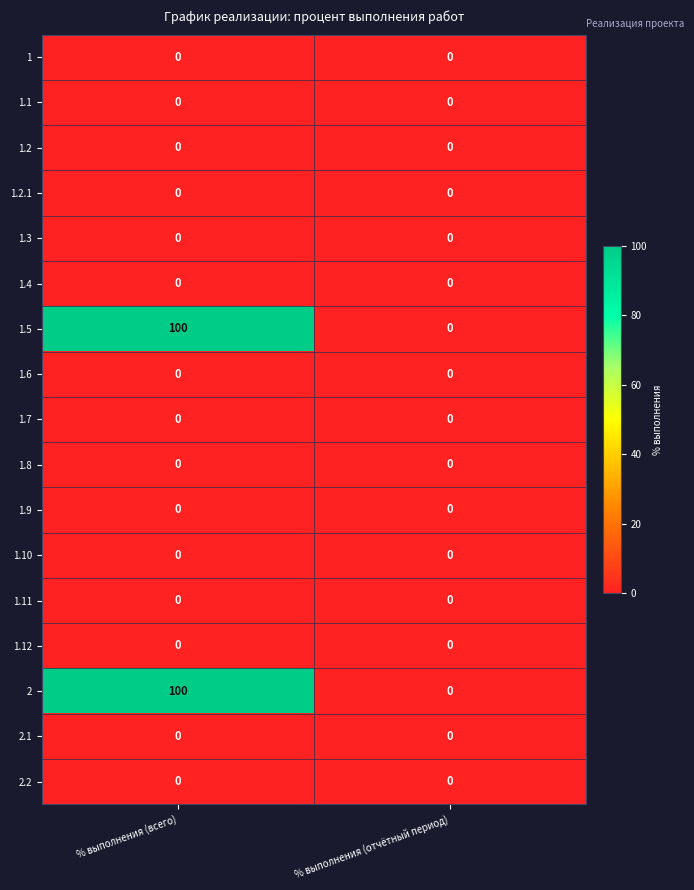

What is the spread (max minus min) of values at % выполнения (всего)?

100